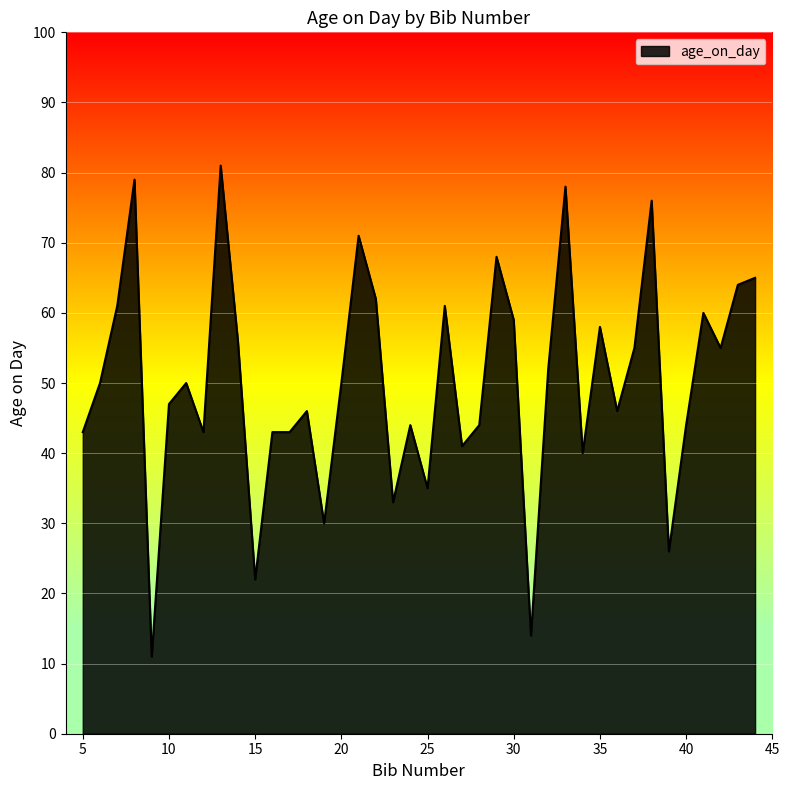

What is the smallest value displayed?

11